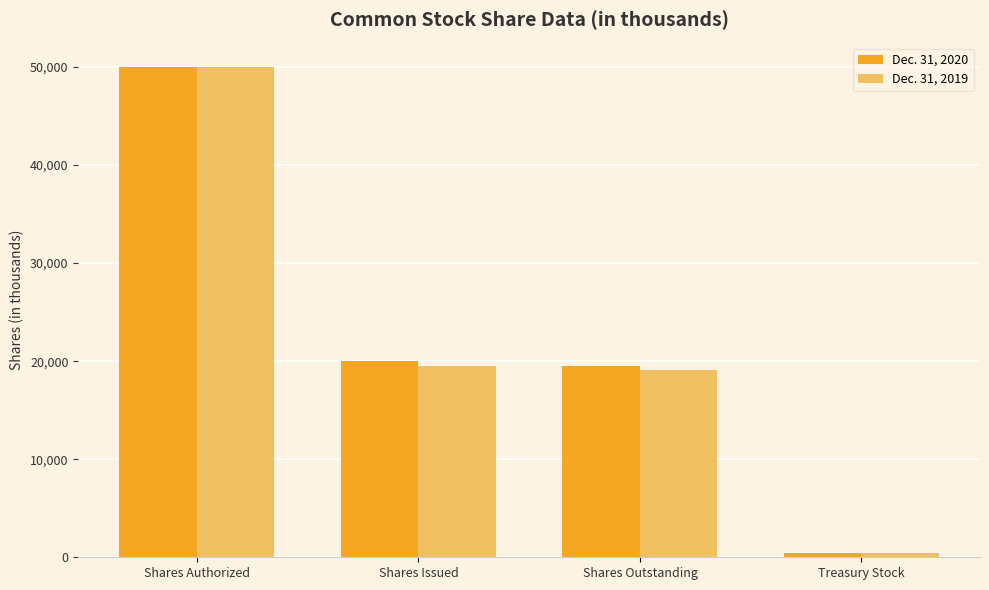

List the series in order of their overall mean, highest first.

Dec. 31, 2020, Dec. 31, 2019